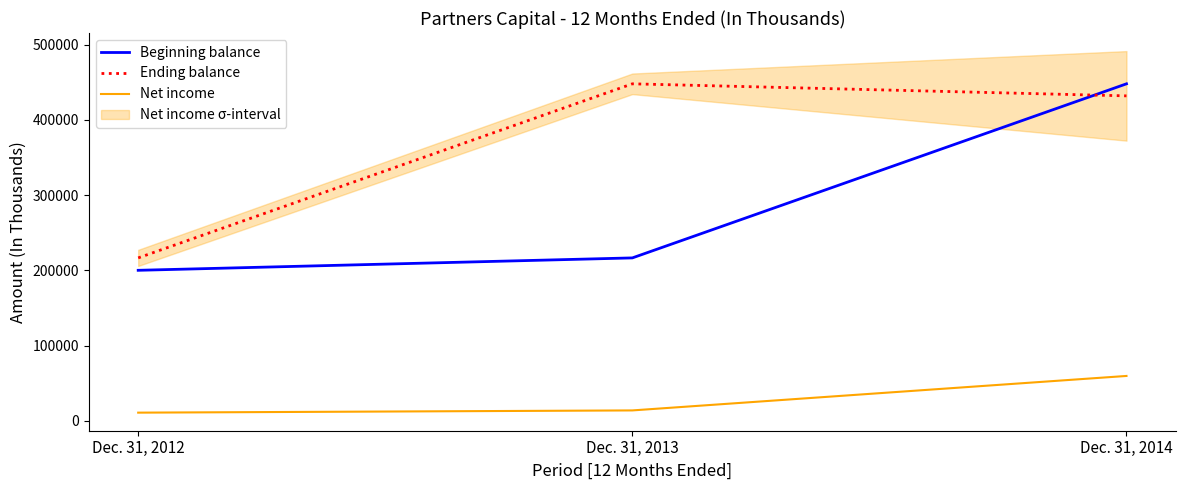

True or false: Beginning balance has a value of 448067 at Dec. 31, 2014.

True